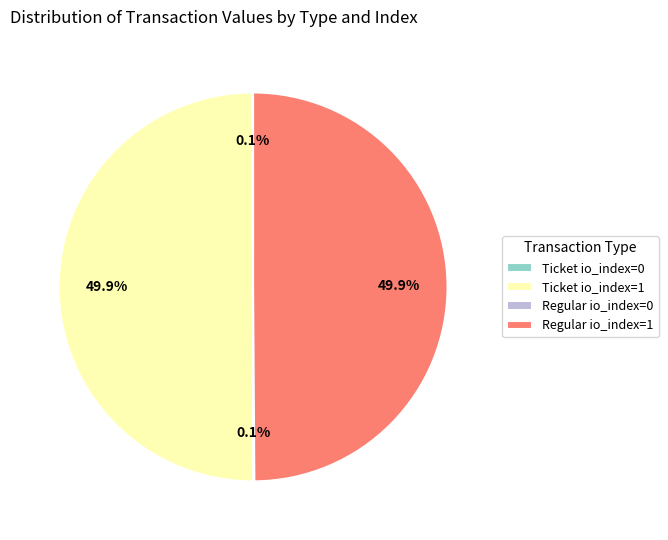

What is the ratio of the value at Regular io_index=1 to the value at Ticket io_index=1?

1.0